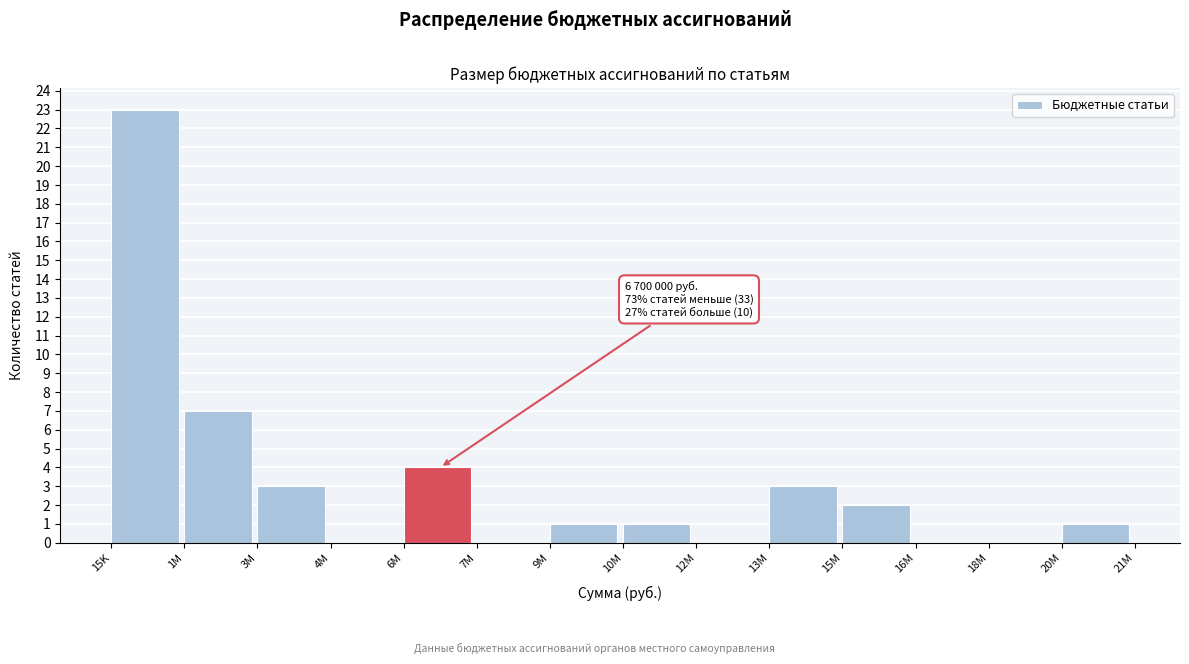

Reading right to left, list all the values displayed in this chart.

20M=1	18M=0	16M=0	15M=2	13M=3	12M=0	10M=1	9M=1	7M=0	6M=4	4M=0	3M=3	1M=7	15K=23